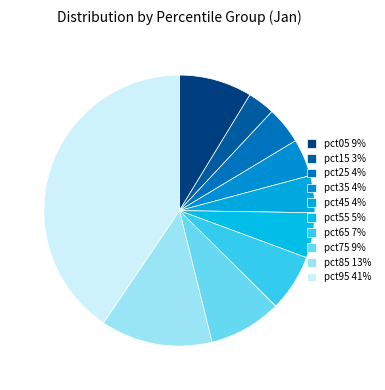

Count the number of slices in the pie.

10